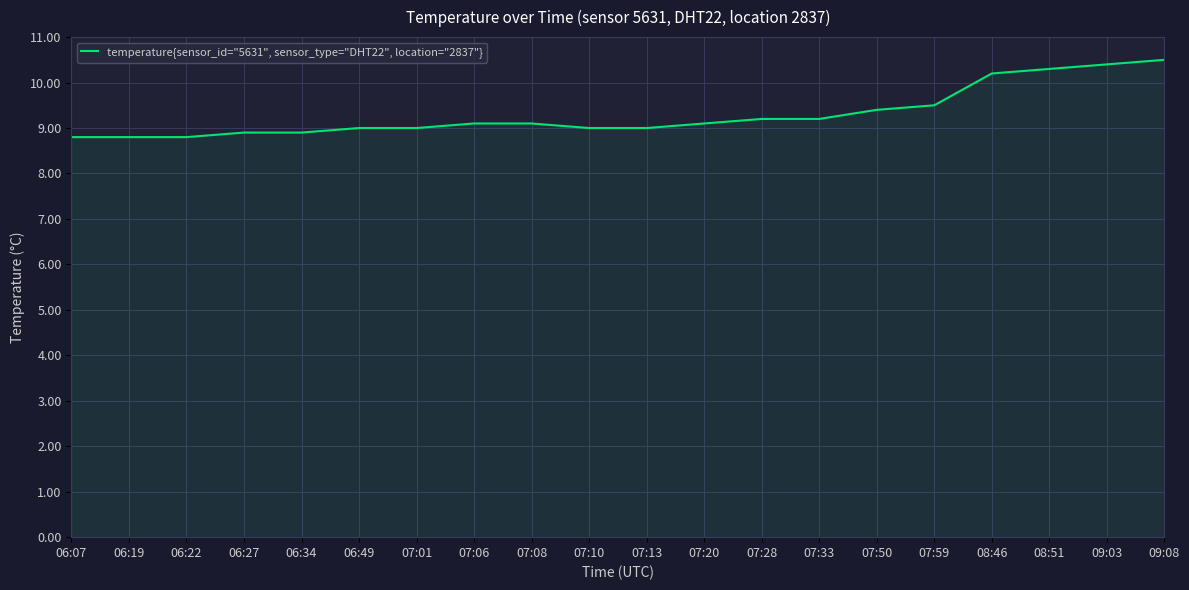

What is the ratio of the value at 06:07 to the value at 07:13?

1.0